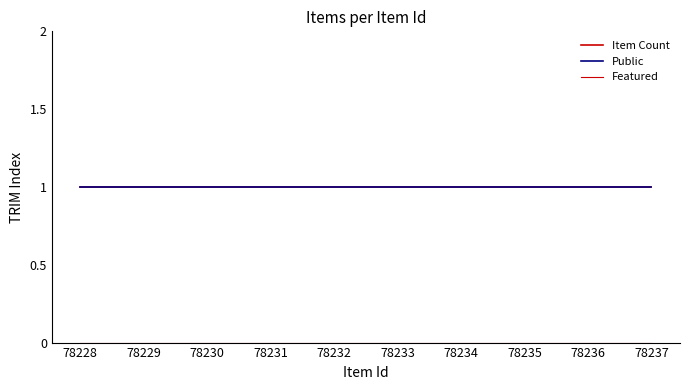

Does the chart have visible grid lines?

No